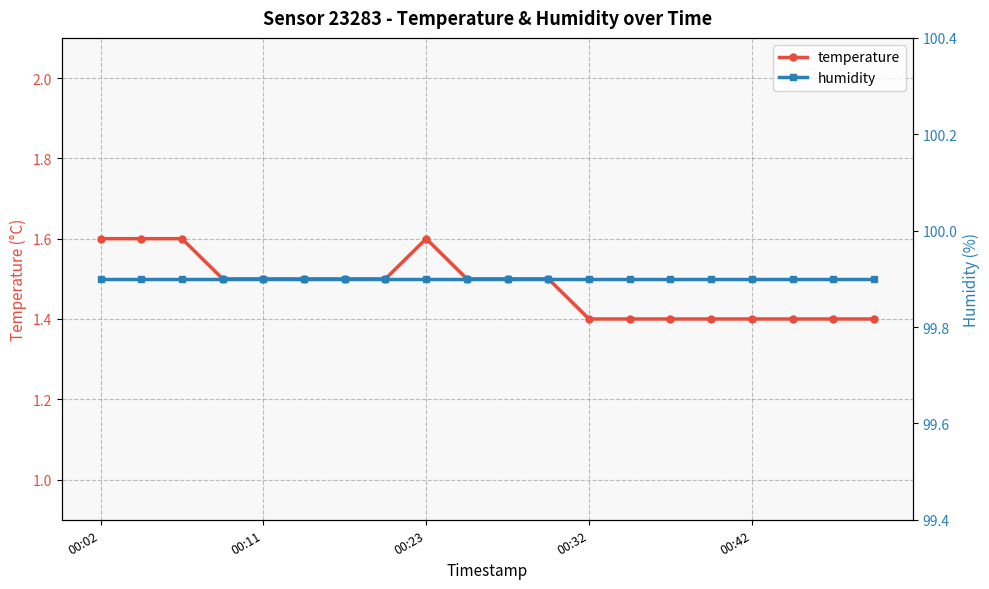

What position from the left is 19?

20